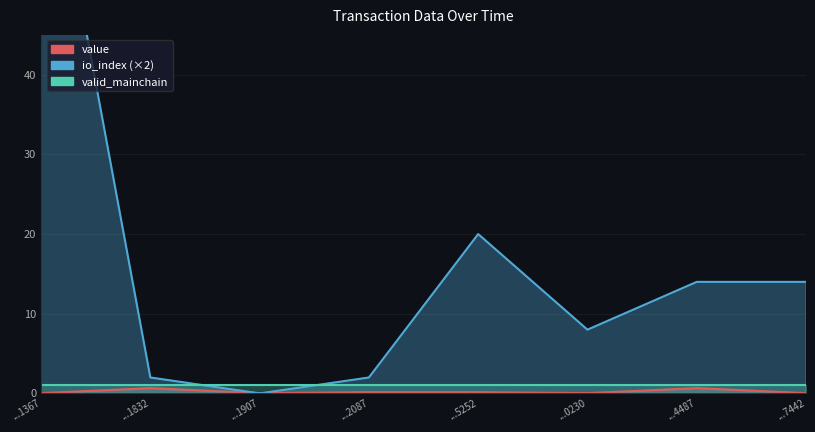

Which series changed the most between ...2087 and ...4487?

io_index